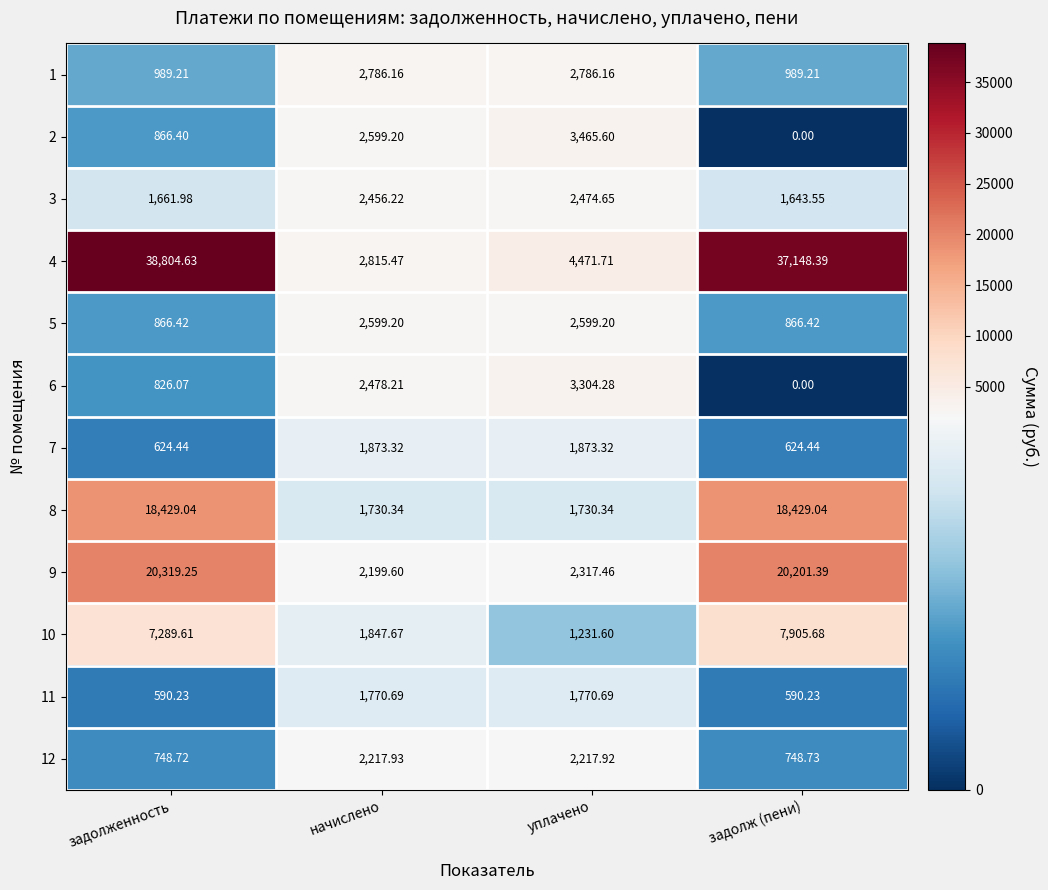

Count the number of data series in this chart.

12